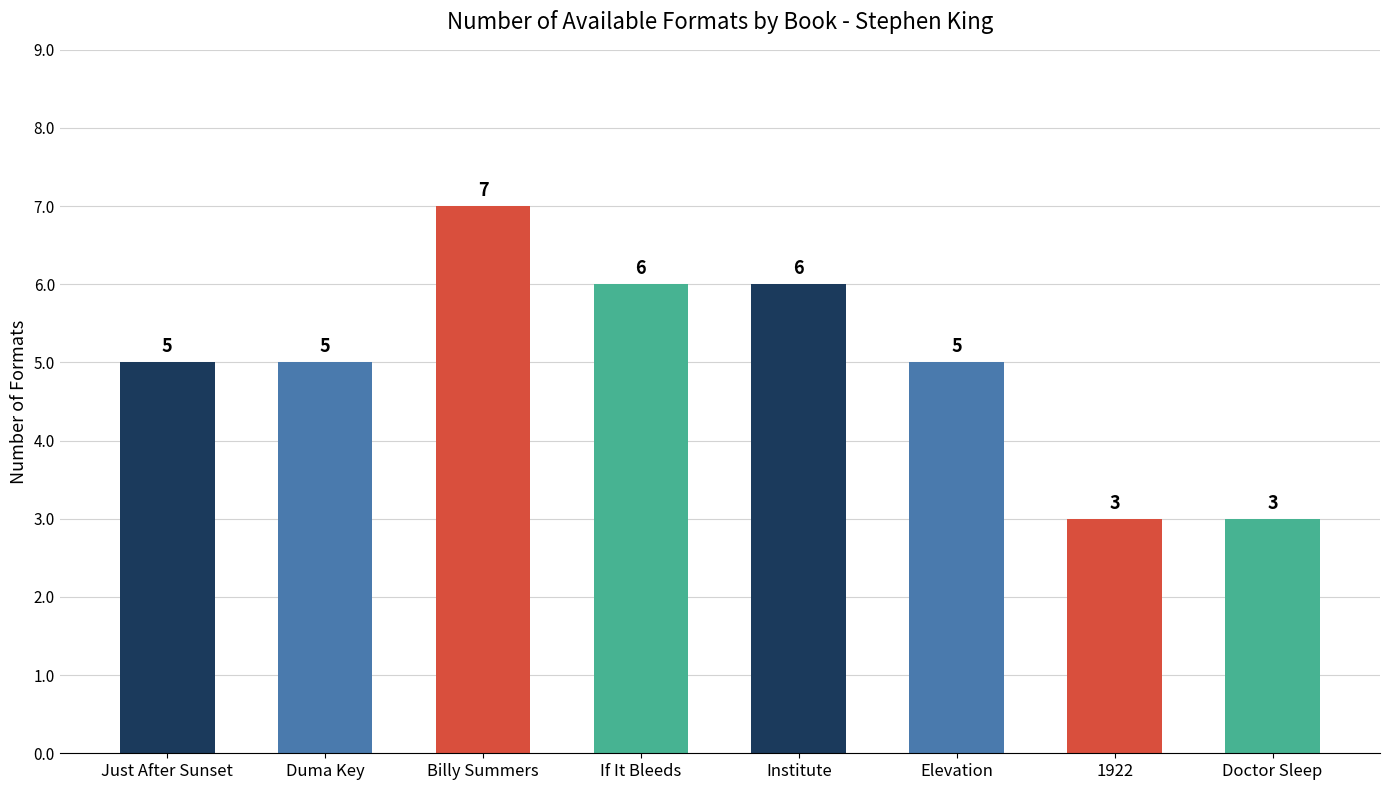

The chart shows a value of 3 at 1922. True or false?

True